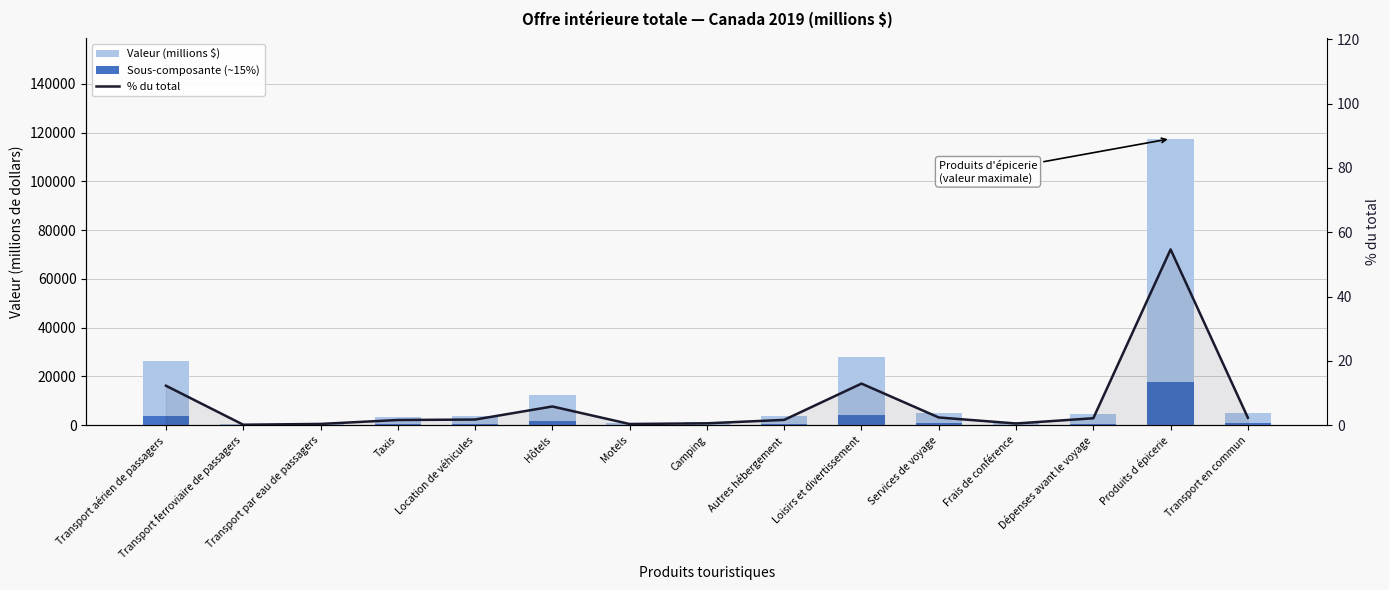

Which has a higher value, Transport en commun or Produits d épicerie?

Produits d épicerie